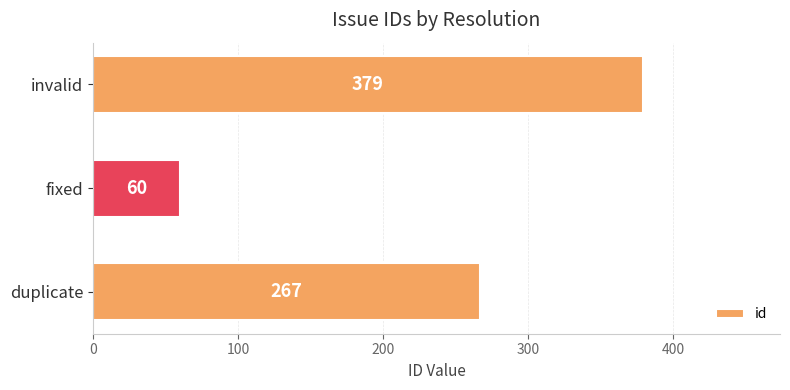

The value at fixed is 24. True or false?

False